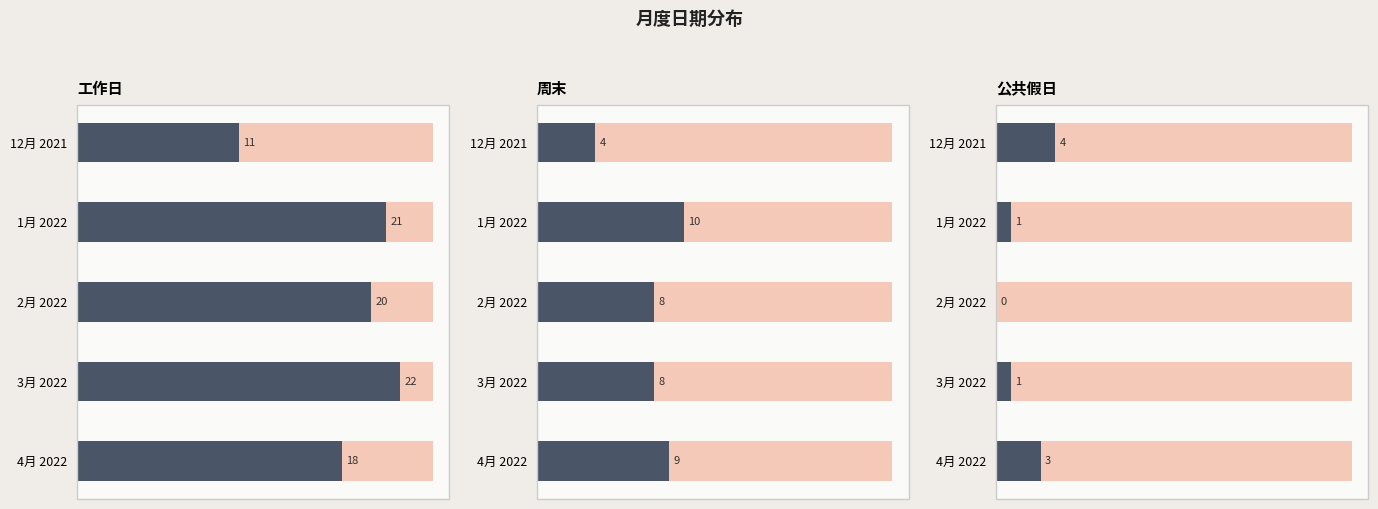

What is the average value of the 周末 series?

8